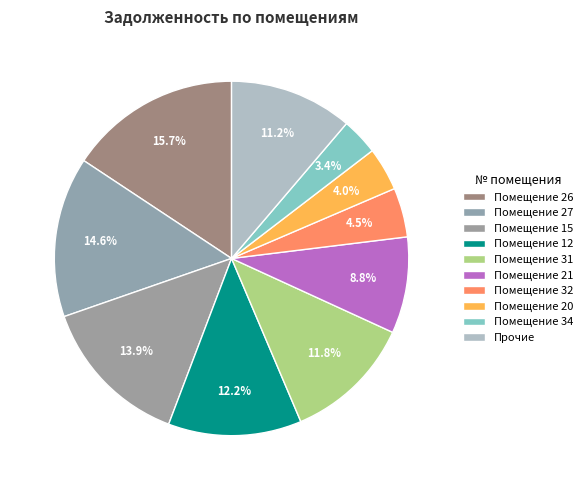

Count the number of slices in the pie.

10